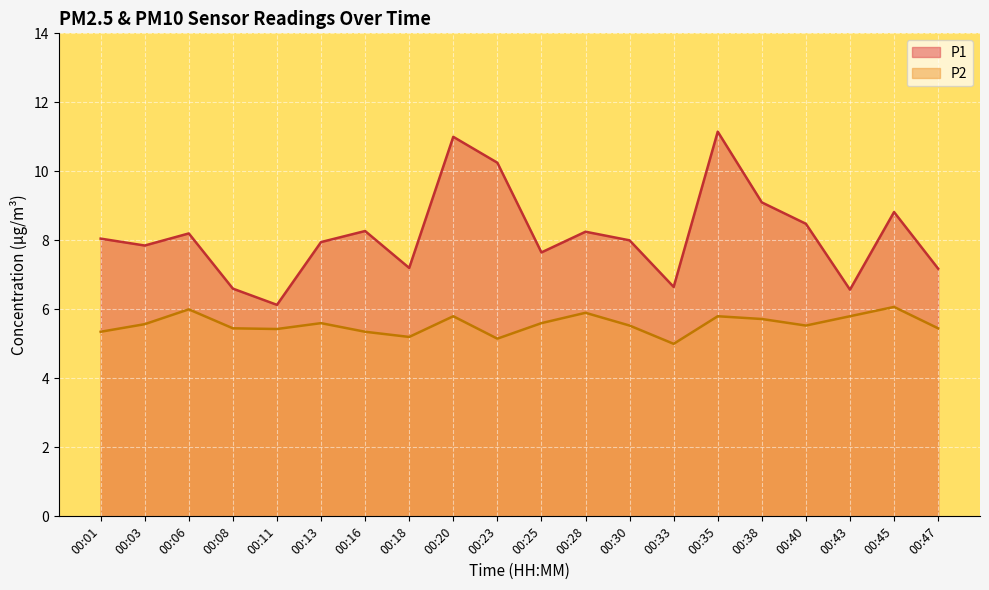

Where does the P1 series first go above 8?

00:01